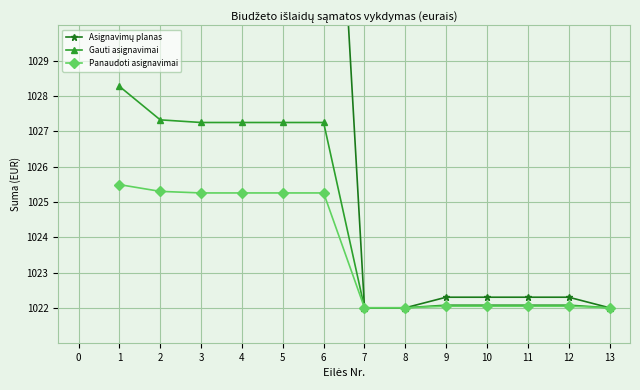

What is the lowest value of the Panaudoti asignavimai series?

1022.0